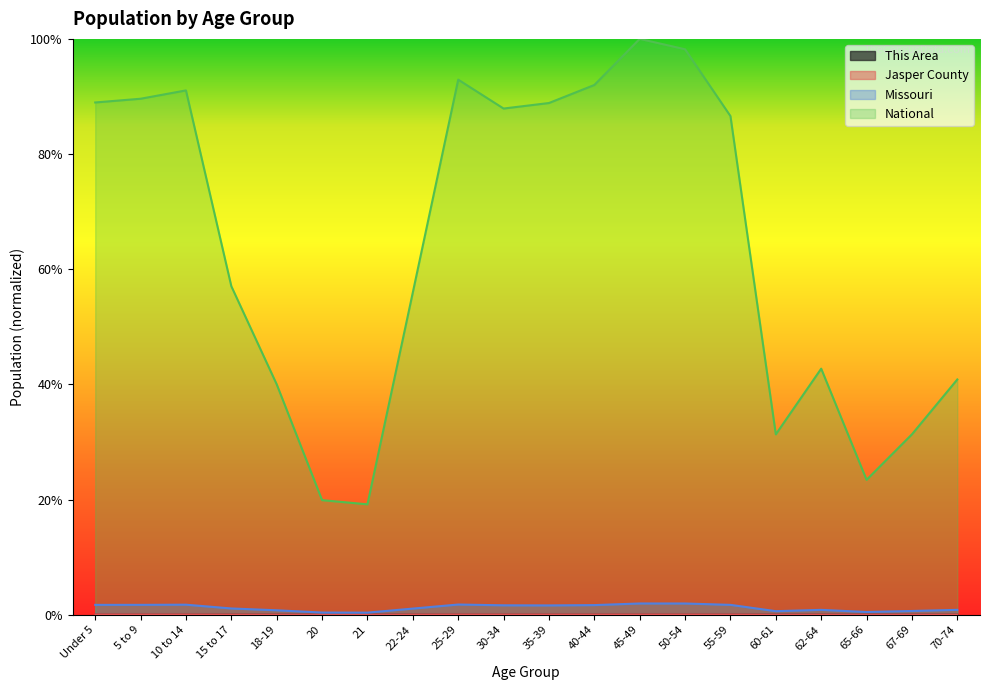

List the series in order of their peak value, highest first.

National, Missouri, Jasper County, This Area